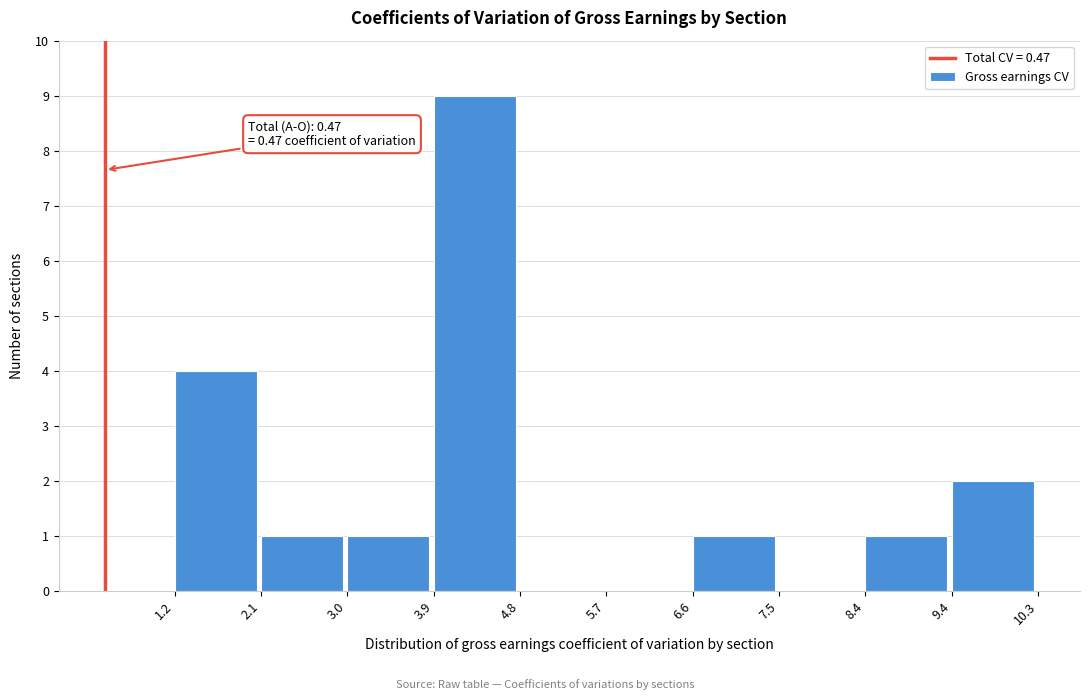

Which range on the x-axis has the tallest bar?

3.9 to 4.8